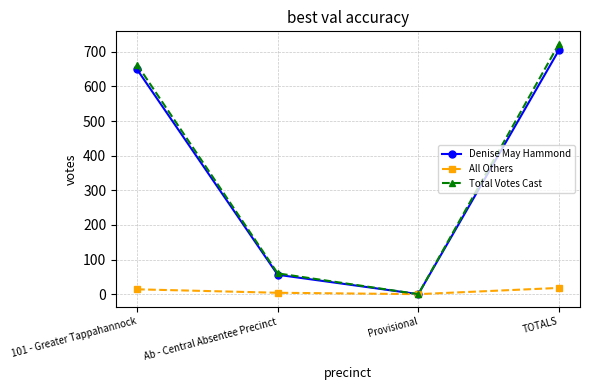

What is the difference between the All Others values at 101 - Greater Tappahannock and Provisional?

14